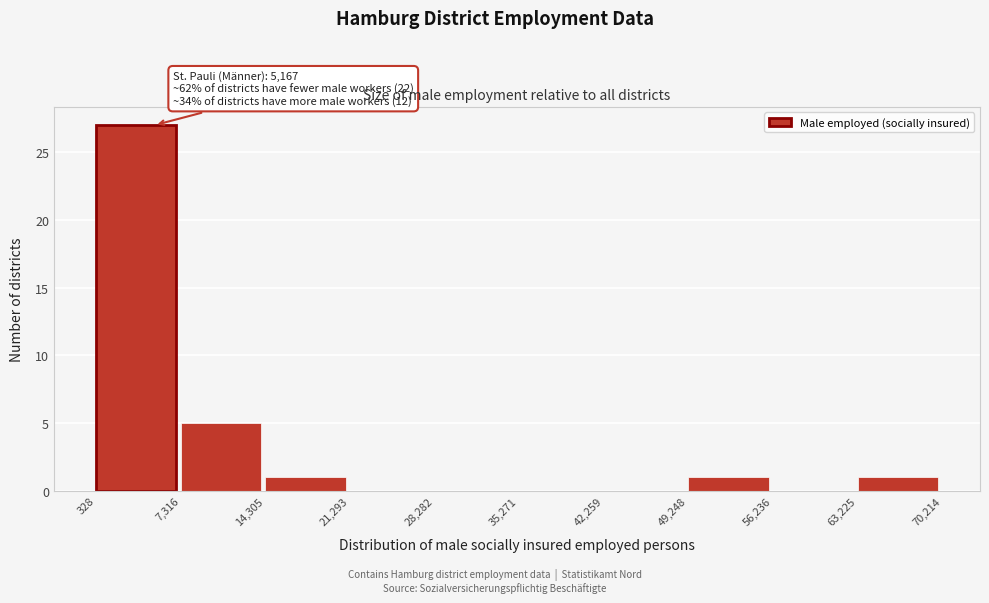

Which range on the x-axis has the tallest bar?

328 to 7,316